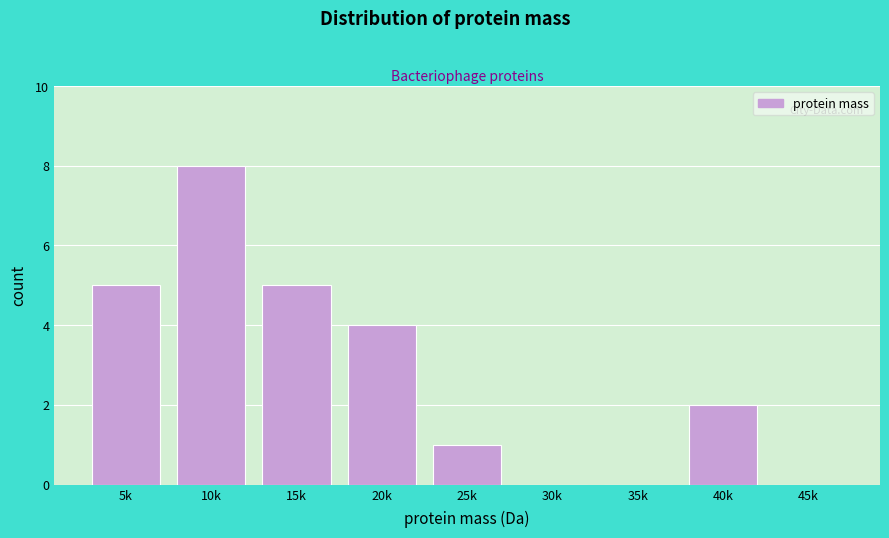

Reading left to right, extract all data points from this chart.

5k=5	10k=8	15k=5	20k=4	25k=1	30k=0	35k=0	40k=2	45k=0